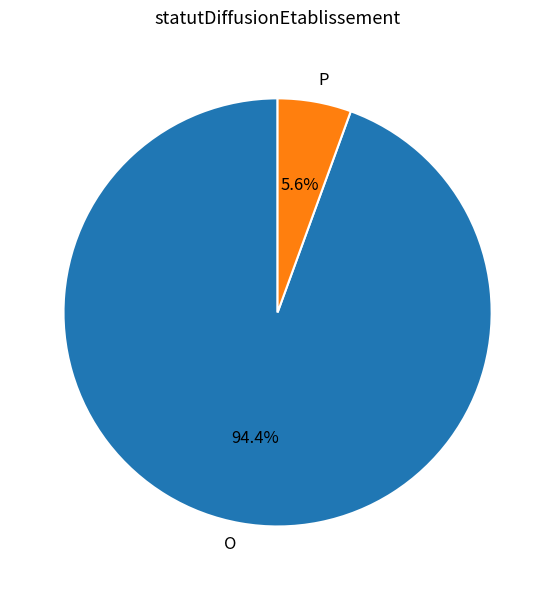

What percentage is the P slice, to the nearest percent?

6%